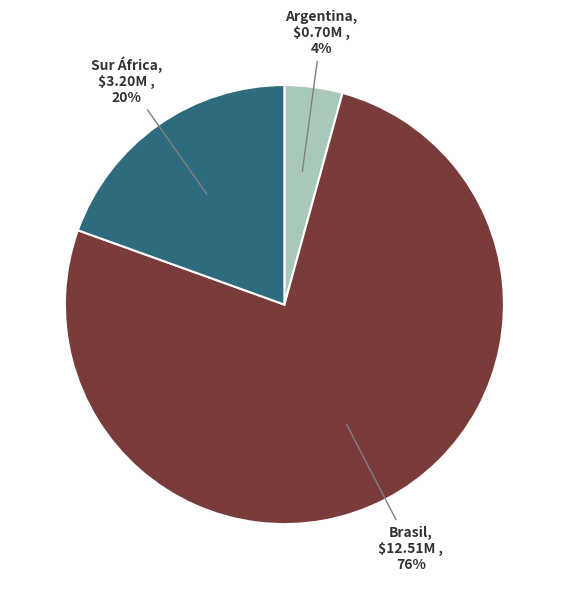

To the nearest percent, what is the average slice percentage?

33%